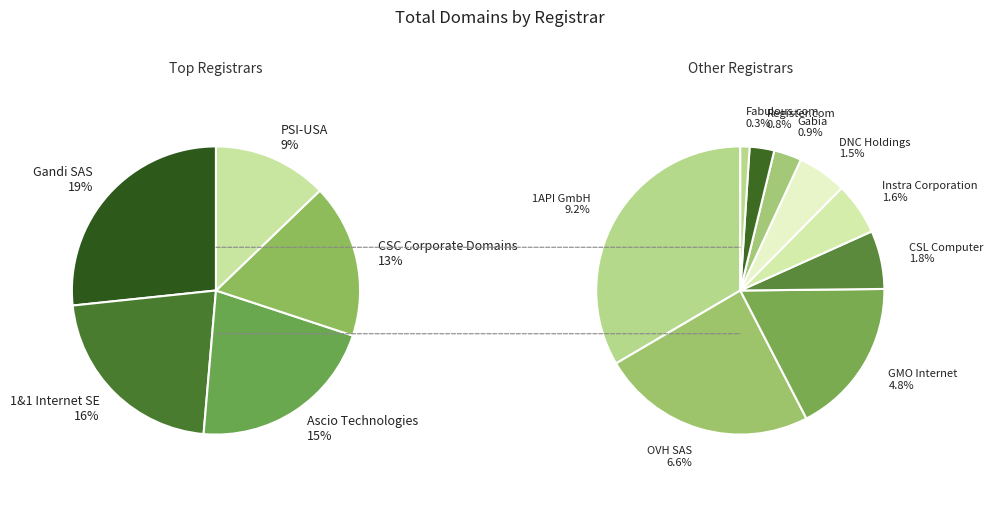

True or false: Register.com accounts for 8% of the total.

False